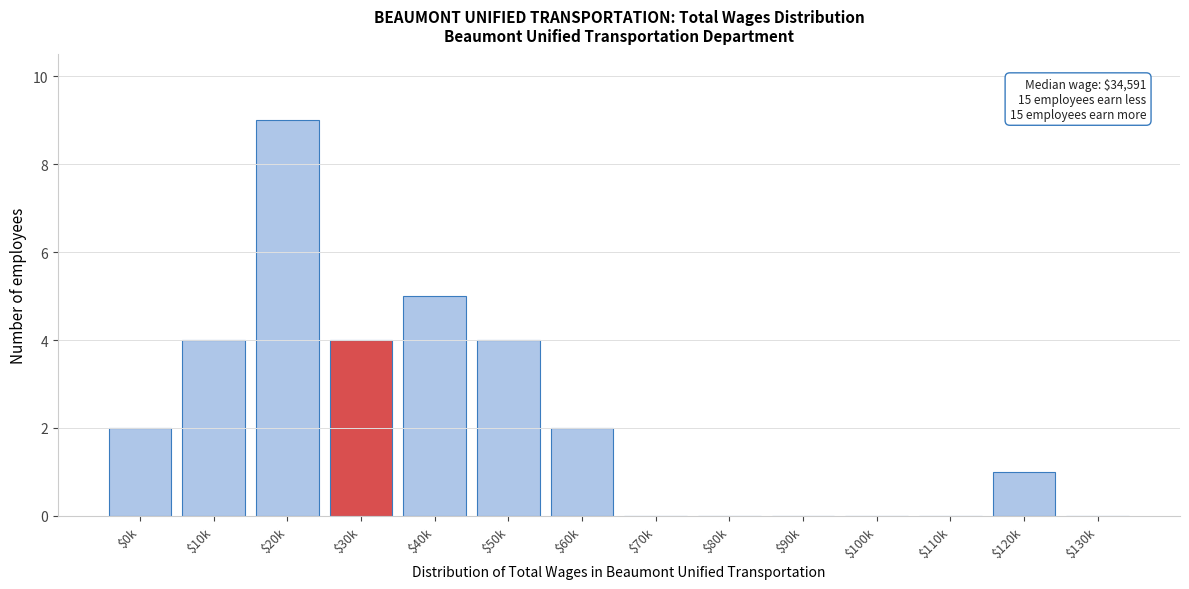

What is the maximum value shown in the chart?

9